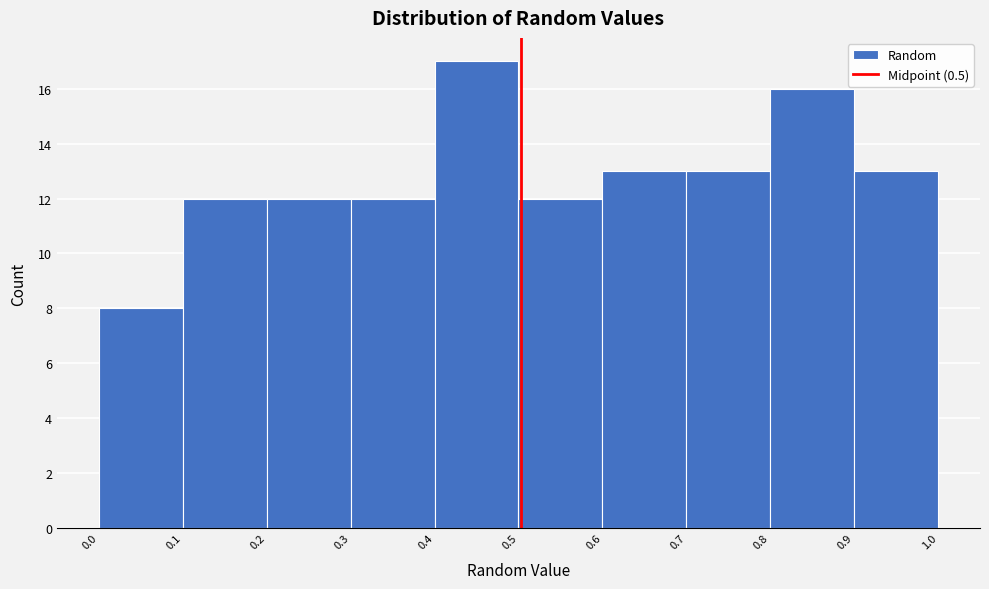

Reading left to right, transcribe this chart: for each bar, give the range it covers on the x-axis and its height. The values are not printed on the chart, so give them approximately, as read against the axis.

0.0 to 0.1: 8
0.1 to 0.2: 12
0.2 to 0.3: 12
0.3 to 0.4: 12
0.4 to 0.5: 17
0.5 to 0.6: 12
0.6 to 0.7: 13
0.7 to 0.8: 13
0.8 to 0.9: 16
0.9 to 1.0: 13